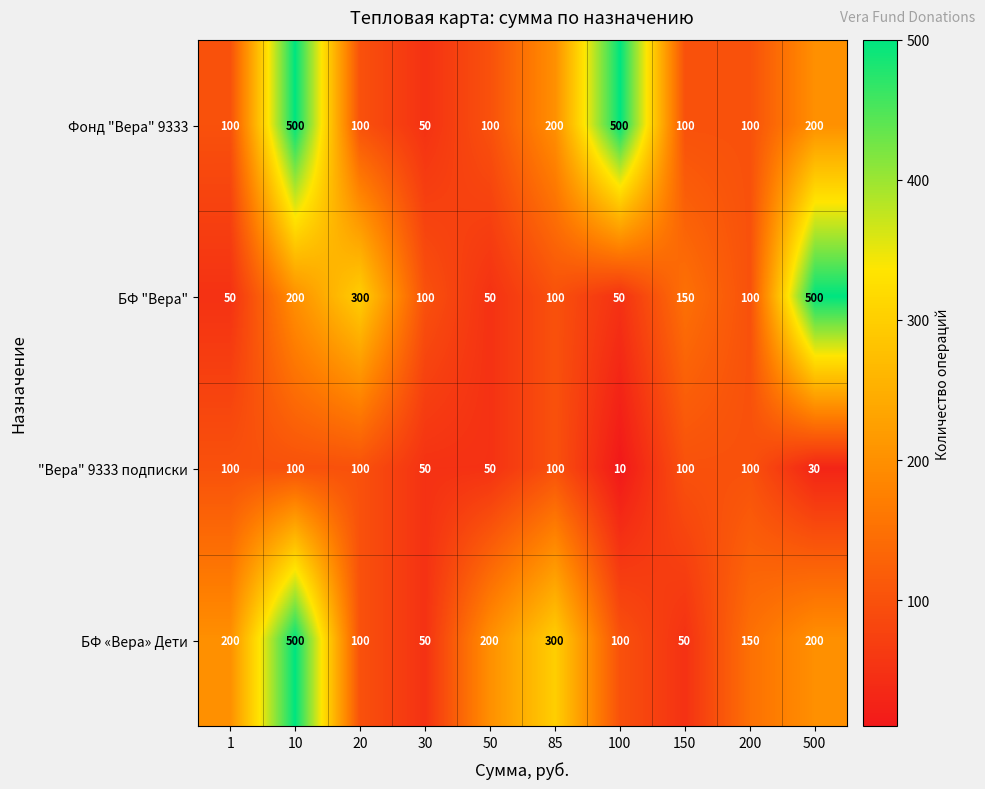

What is the difference between the maximum and minimum values in the БФ "Вера" series?

450